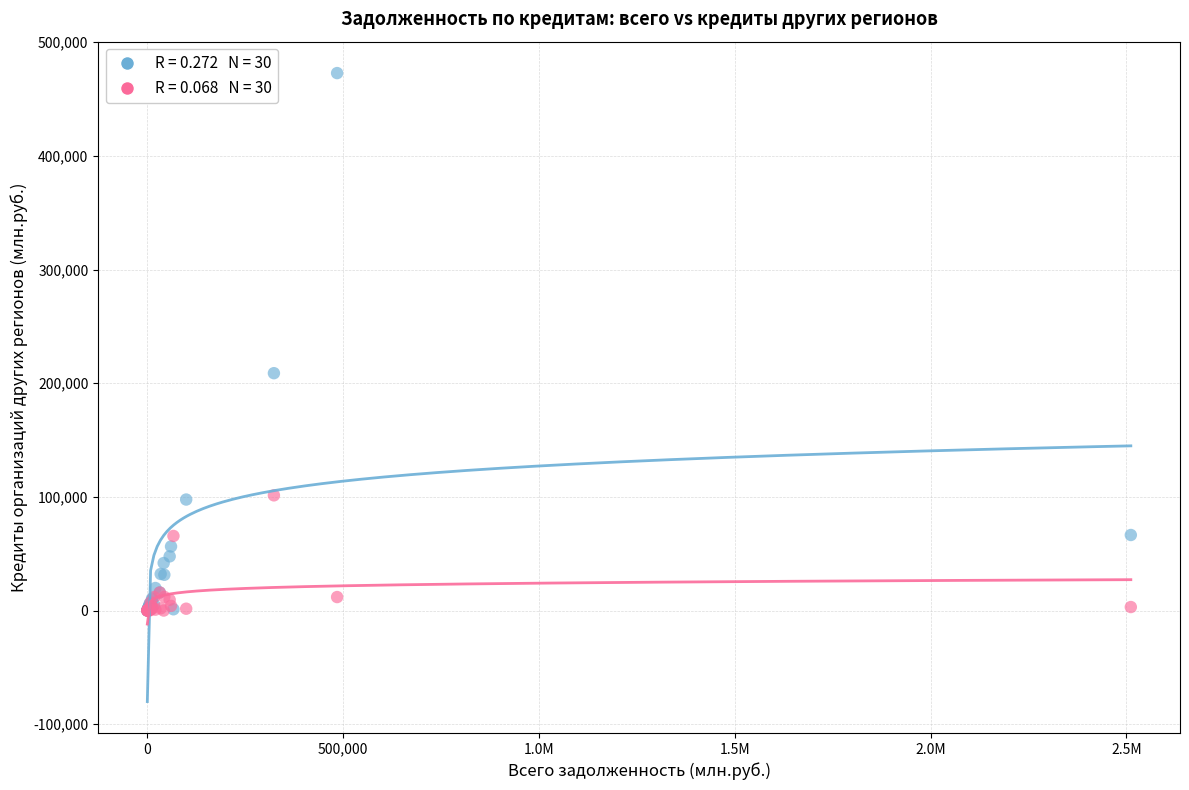

Across all series, what Y value is closest to 236393?

208803